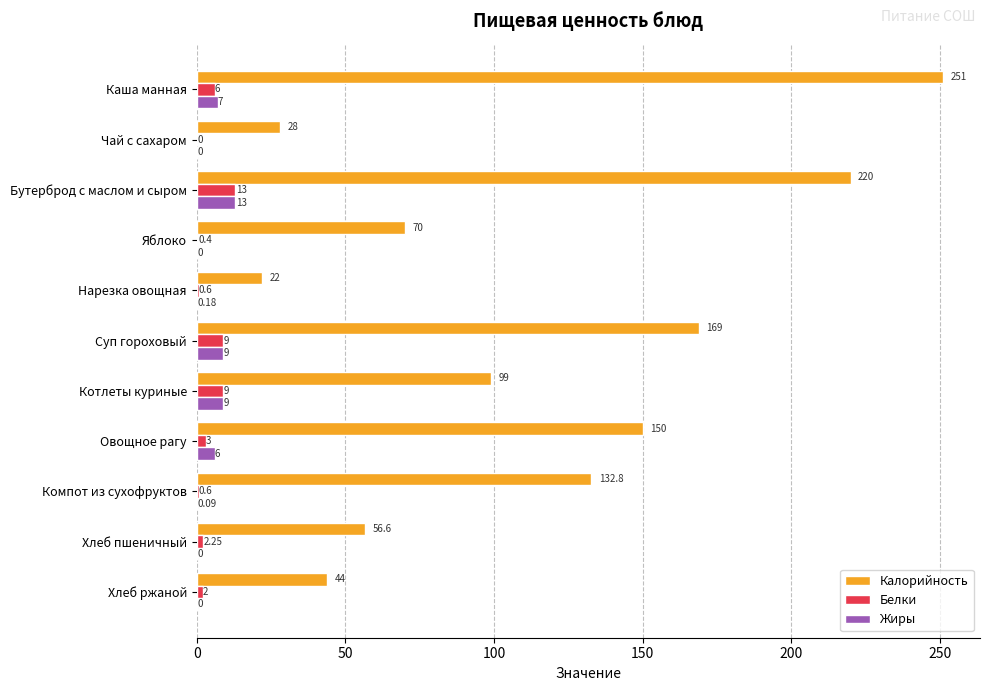

What is the maximum value for Калорийность?

251.0